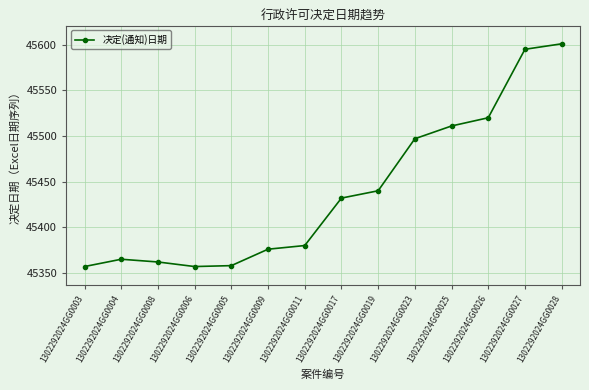

Where is the data nearest to the value 45479?

1302292024GG0023